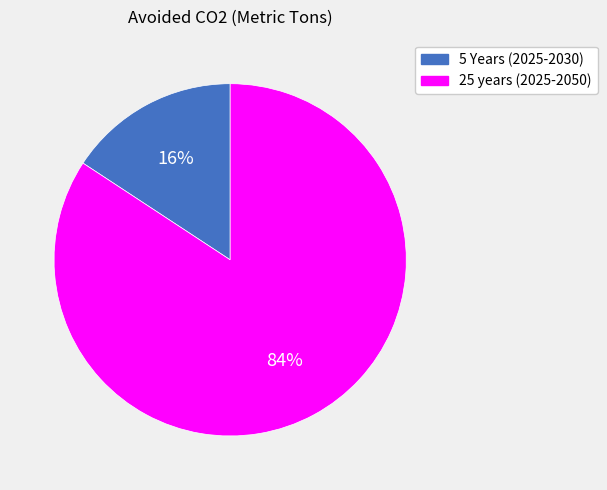

The 5 Years (2025-2030) slice represents 1% of the pie. True or false?

False